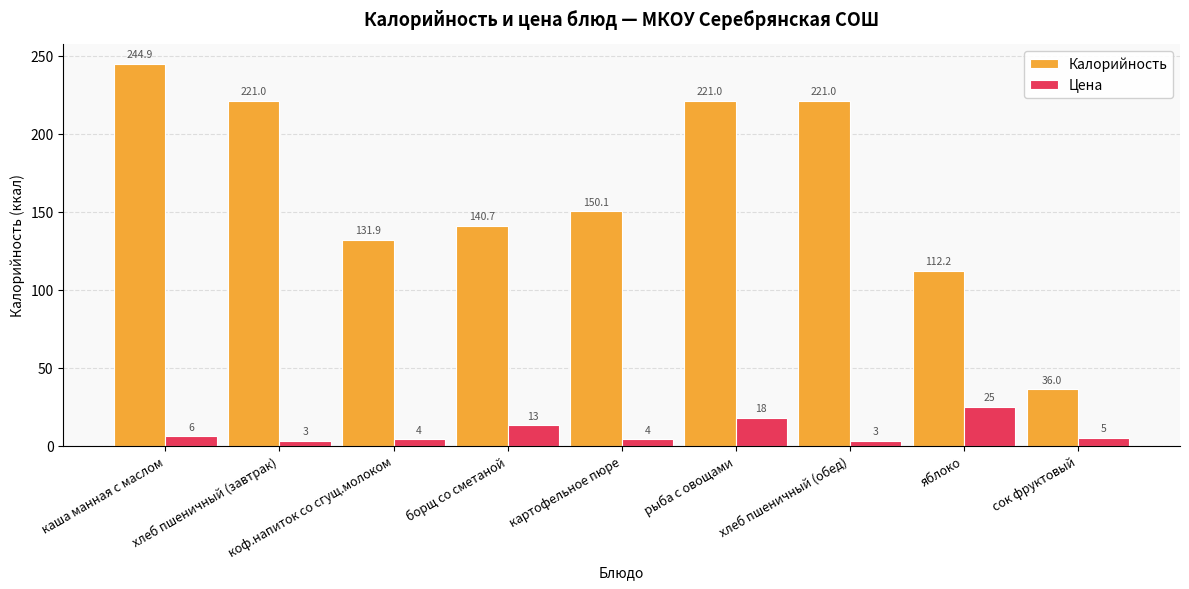

Reading right to left, list all the values displayed in this chart.

Калорийность: 36.0	112.2	221.0	221.0	150.1	140.7	131.9	221.0	244.9
Цена: 5.0	25.0	3.0	18.0	4.0	13.0	4.0	3.0	6.0